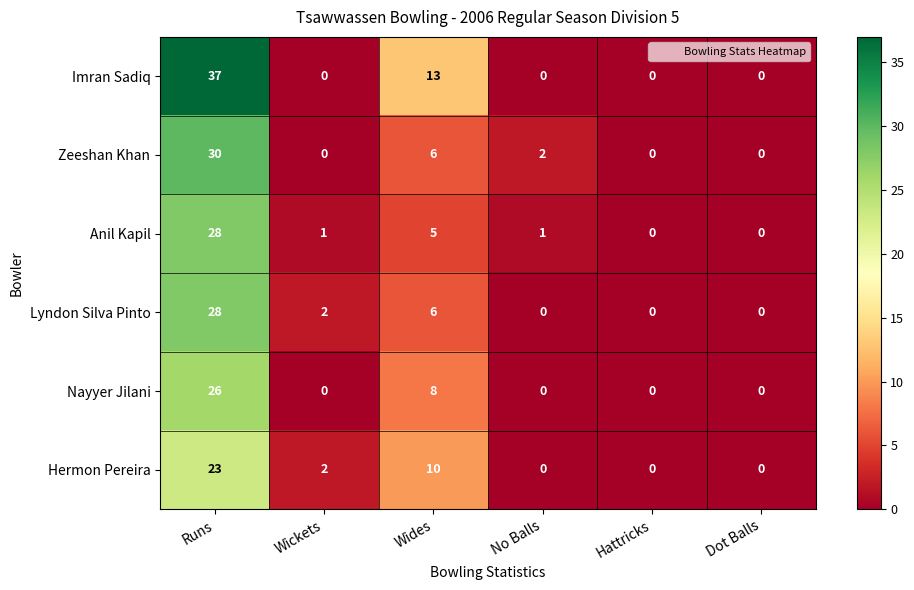

What is the difference between the second highest and second lowest values in the Lyndon Silva Pinto series?

6